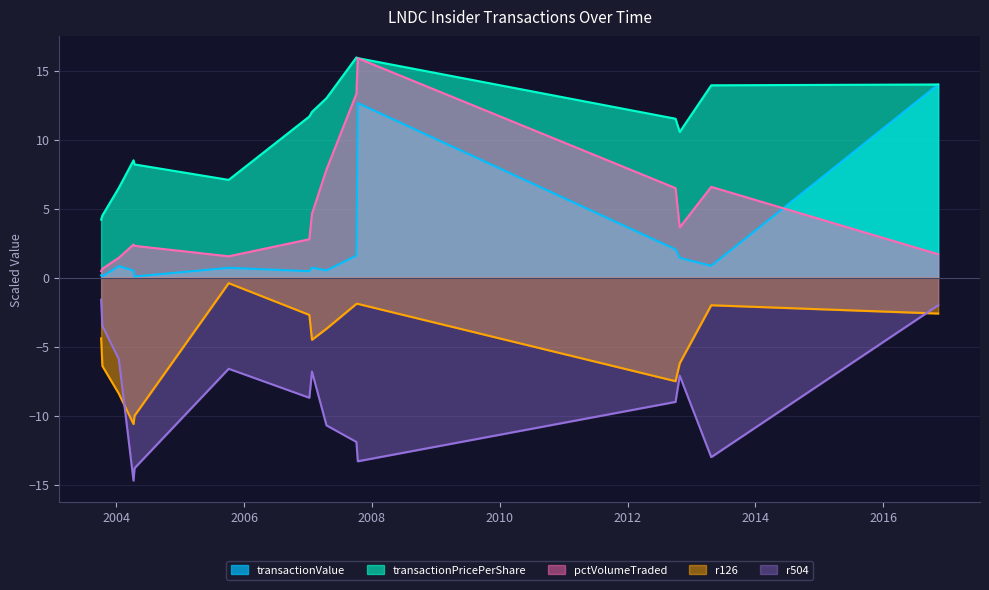

What is the approximate value of pctVolumeTraded at 2016-11-10?

1.7